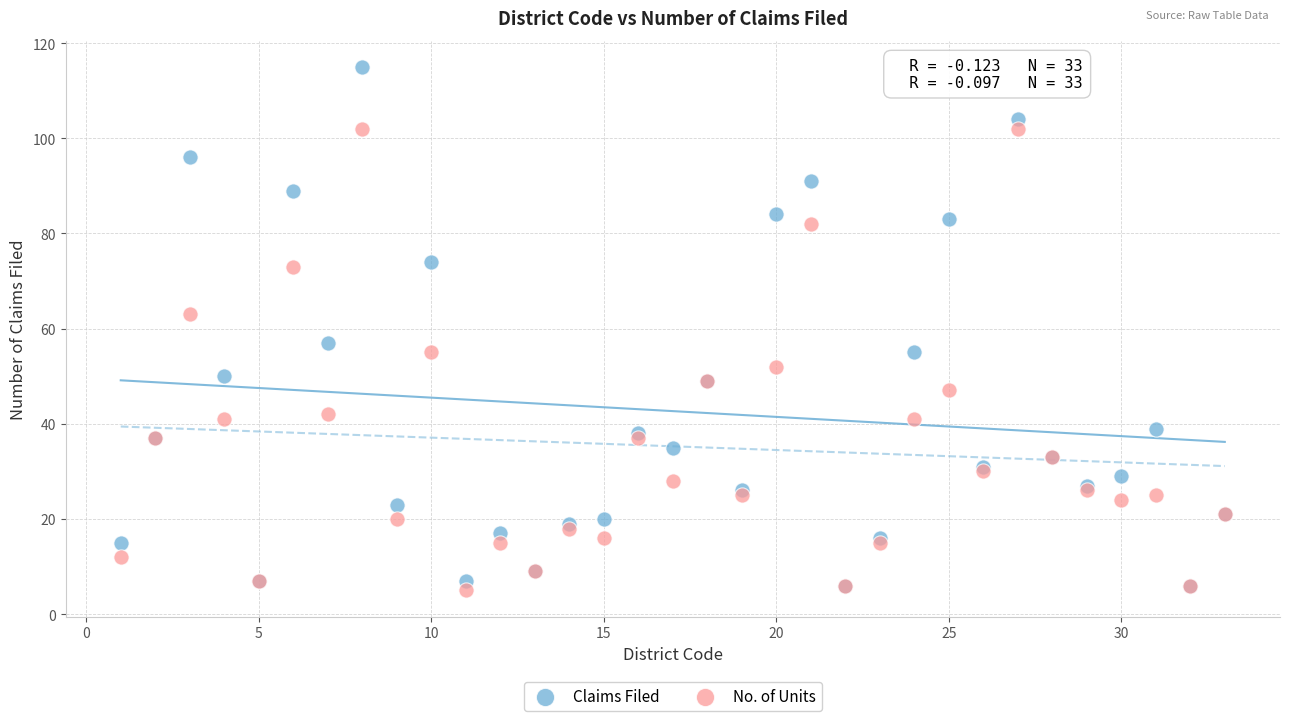

Which series has the largest Y range (max minus min)?

Claims Filed